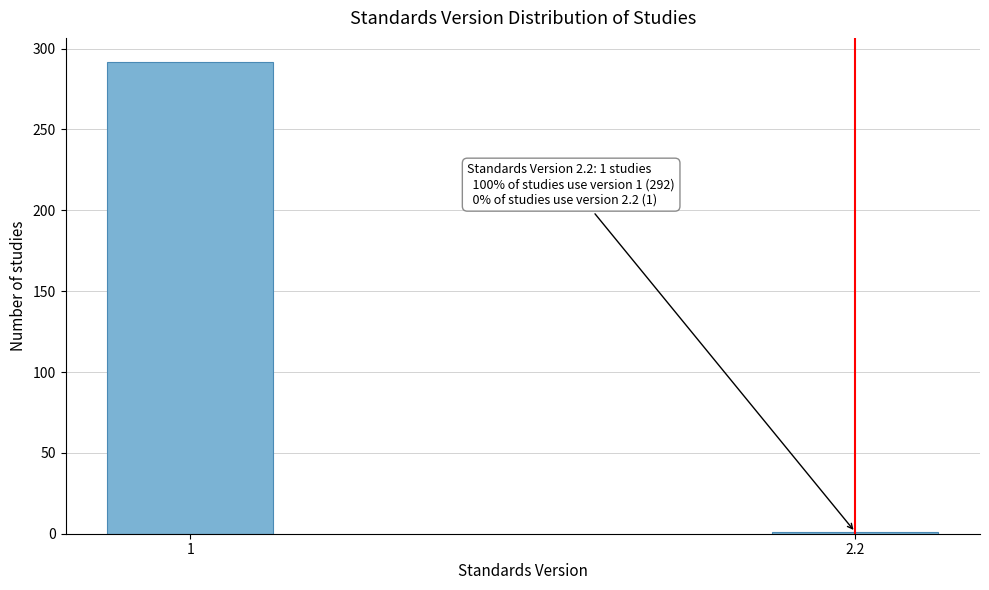

Reading right to left, extract all data points from this chart.

1	292